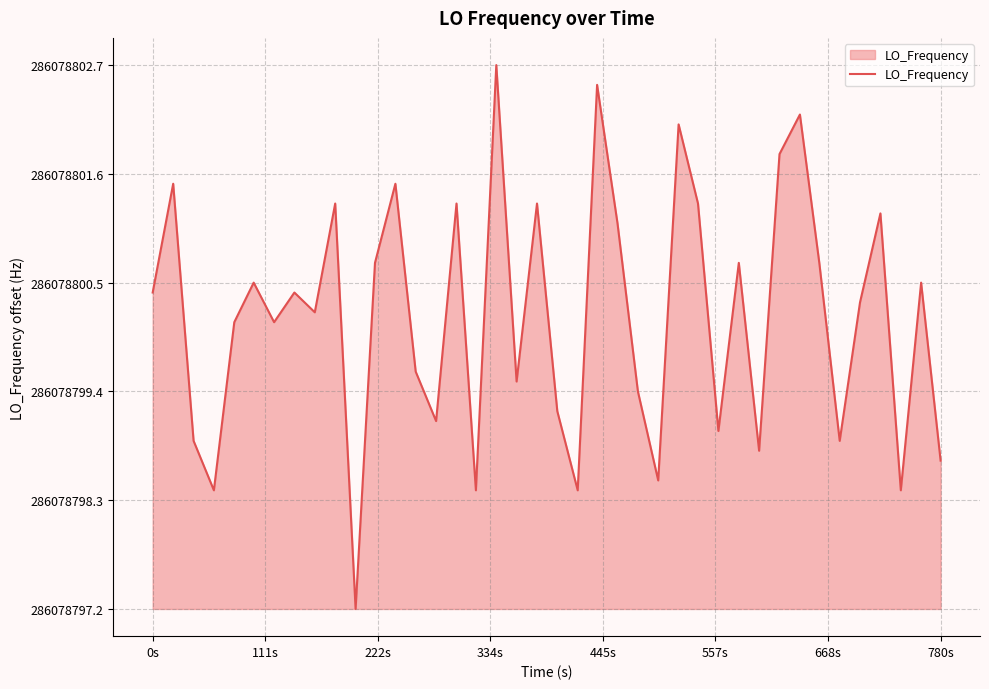

Is this an area chart (filled region under the line)?

Yes